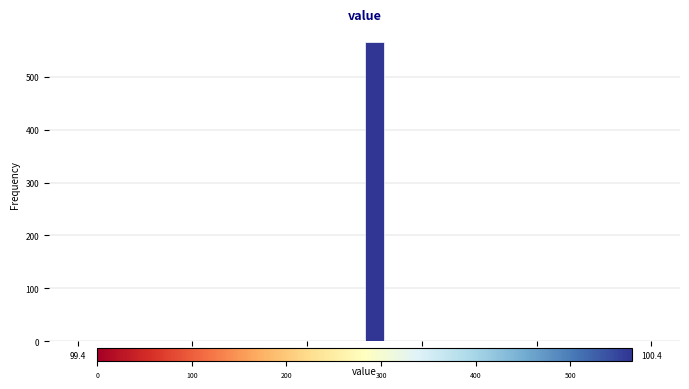

Around what value on the x-axis is the tallest bar? Give the approximate position of its centre, as read against the axis.

99.92